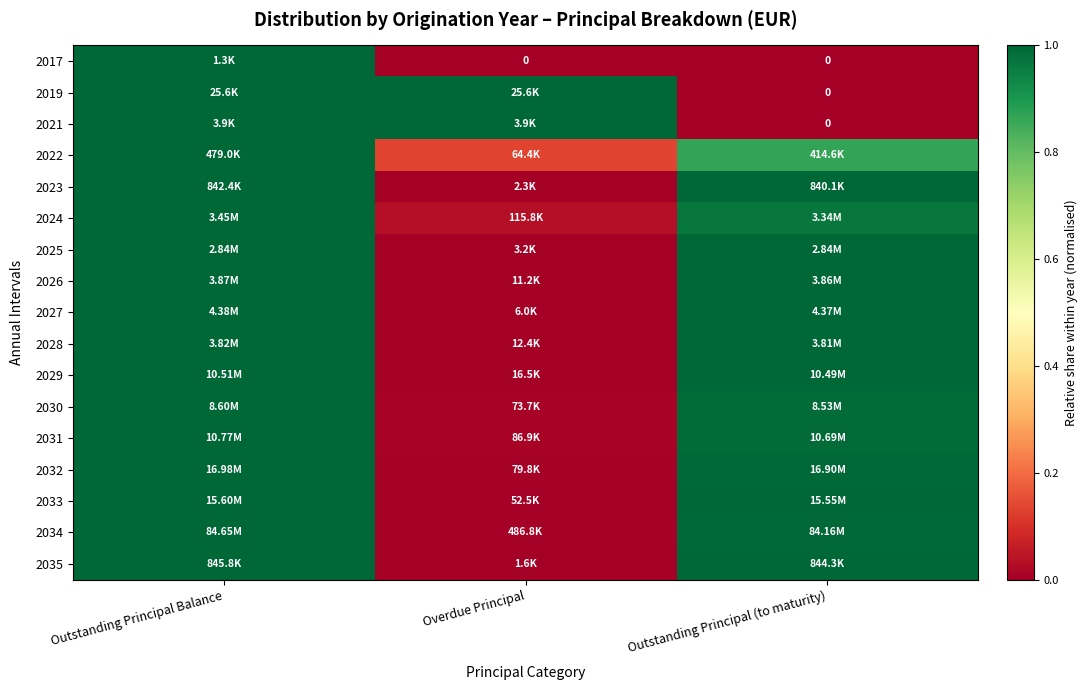

True or false: 2031 has a value of 1.4 at Outstanding Principal (to maturity).

False